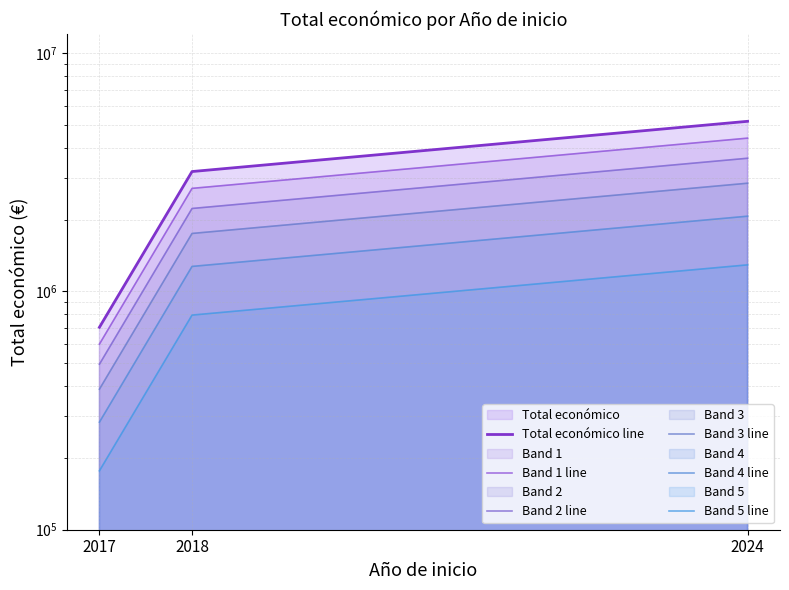

What is the value of the Band 2 line point at the 3rd from the left?

3614334.5